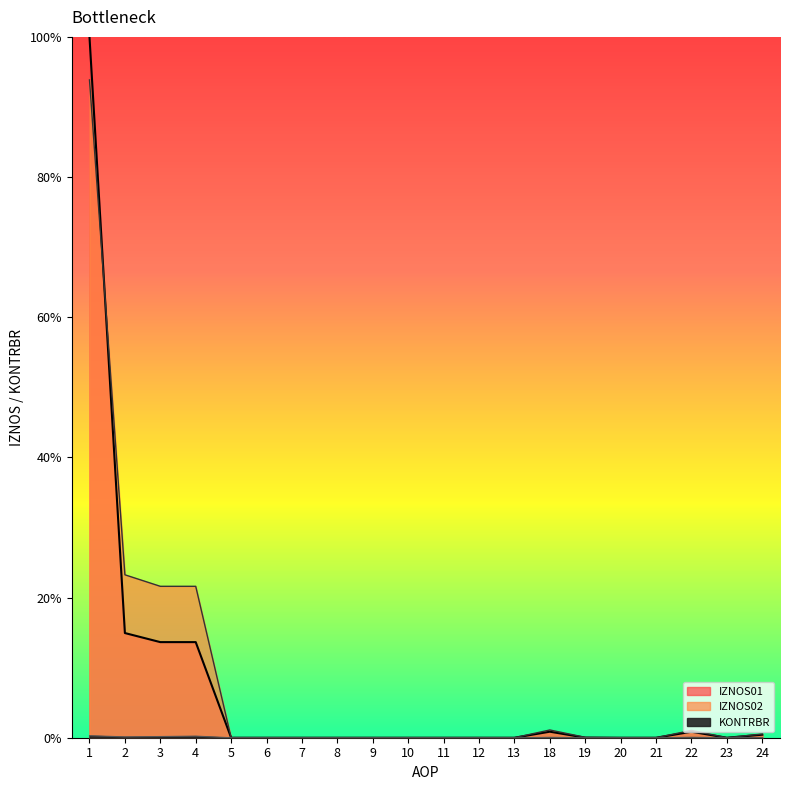

How many series are shown in this chart?

3